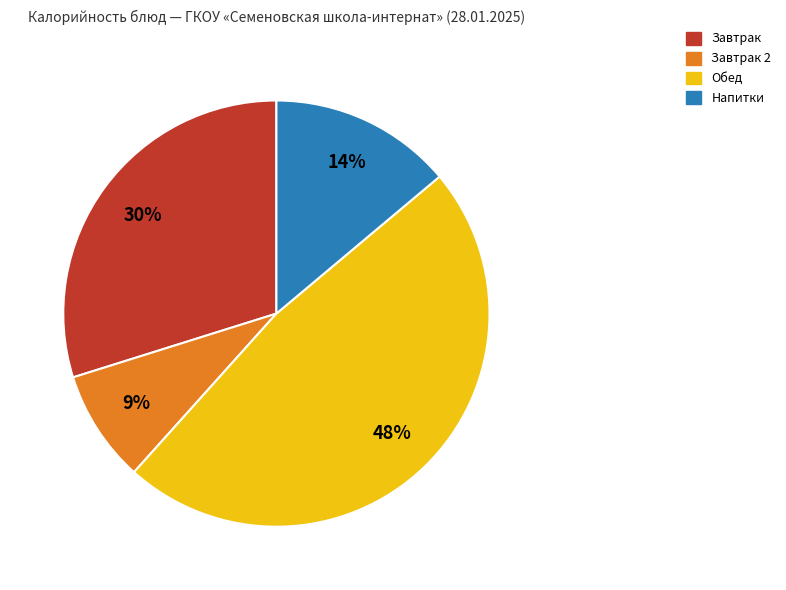

To the nearest percent, what is the average slice percentage?

25%